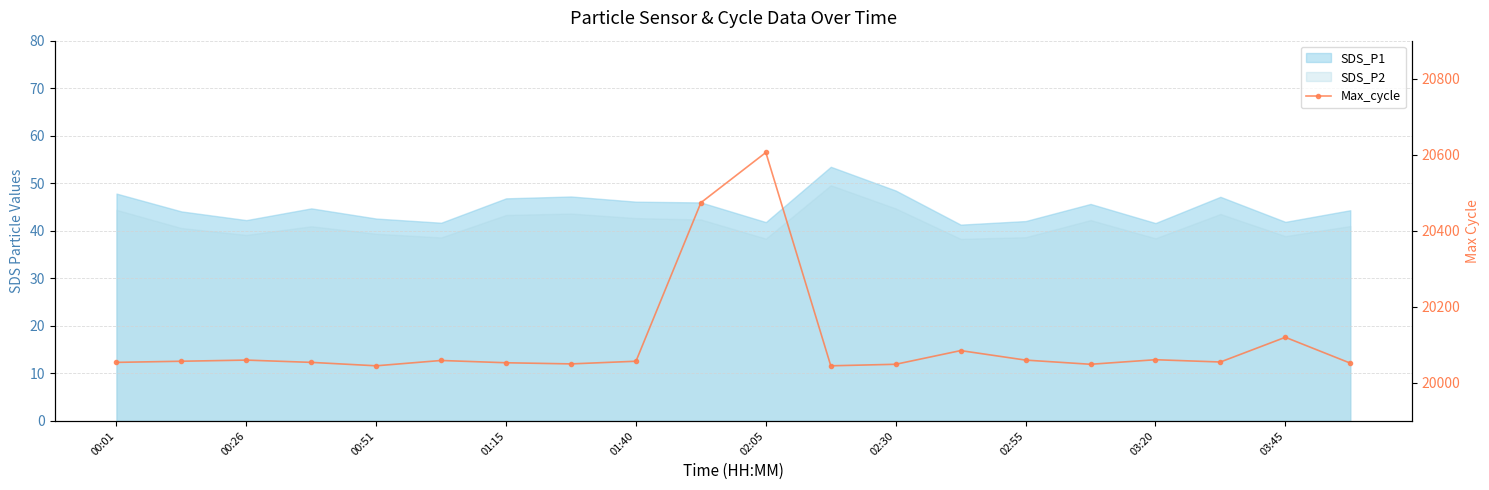

True or false: the data shows 20060 at 02:55.

True